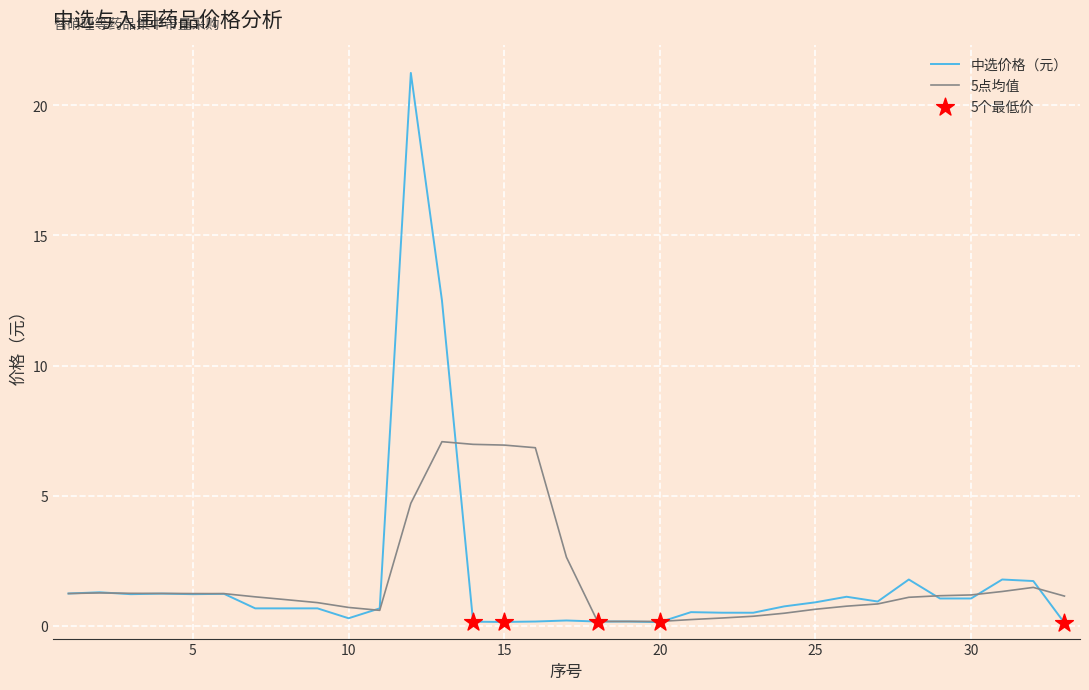

Rank the series by their maximum value, from highest to lowest.

中选价格（元）, 5点均值